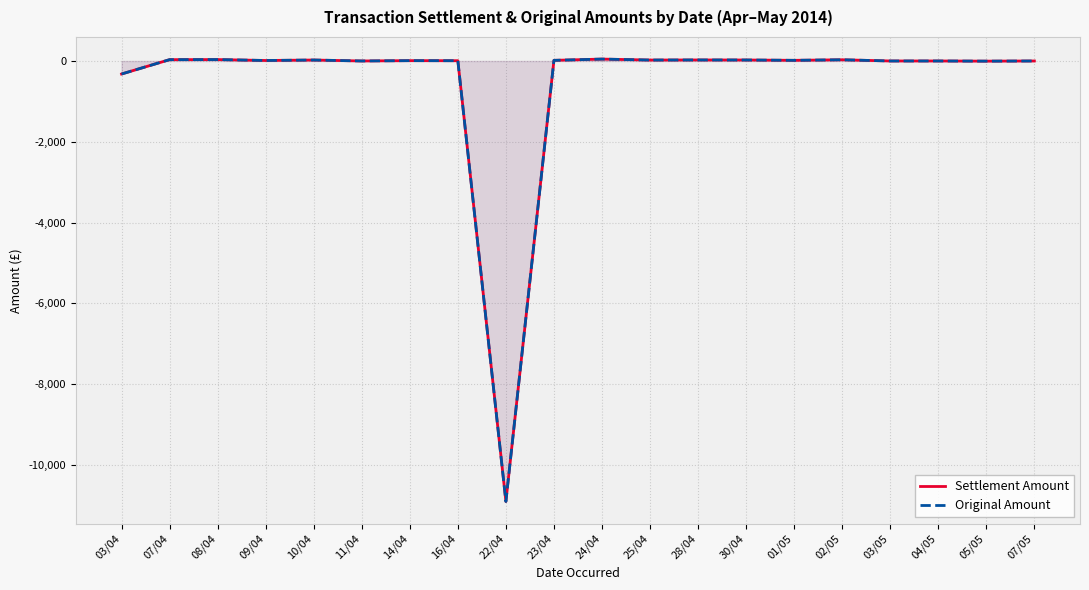

Which label corresponds to the smallest value in the chart?

22/04